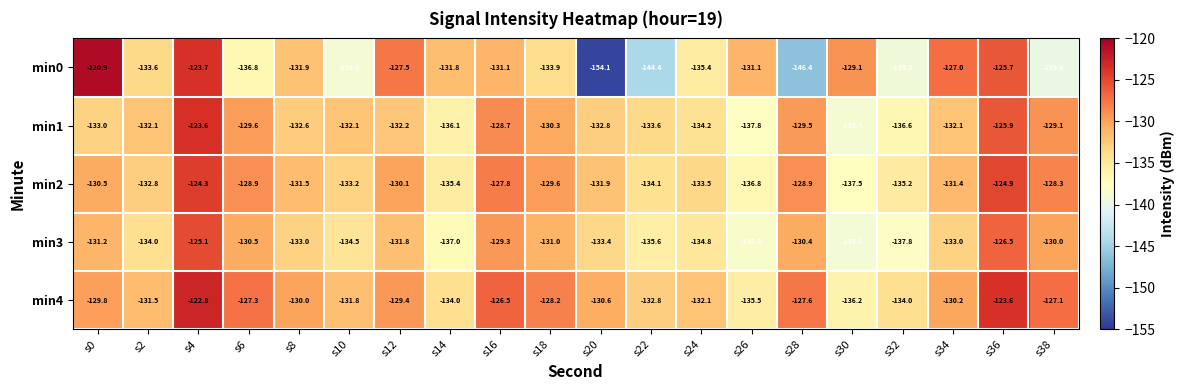

Is it true that min0 equals -35.7 at s24?

False